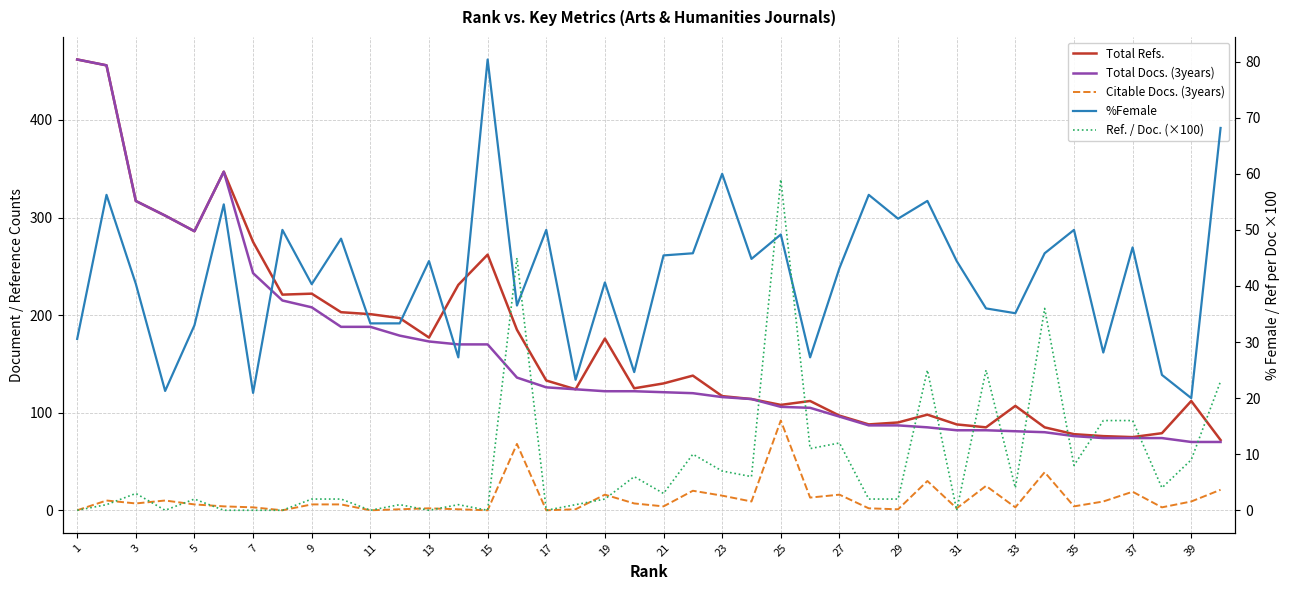

The value of Citable Docs. (3years) at 35 is 0.3. True or false?

False